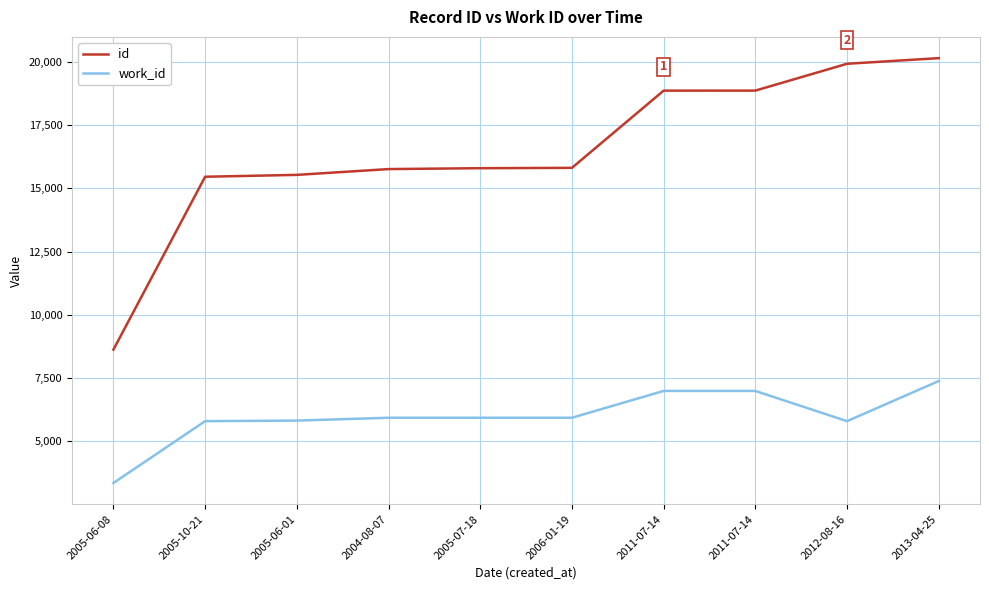

Where is the first local minimum for work_id?

2012-08-16